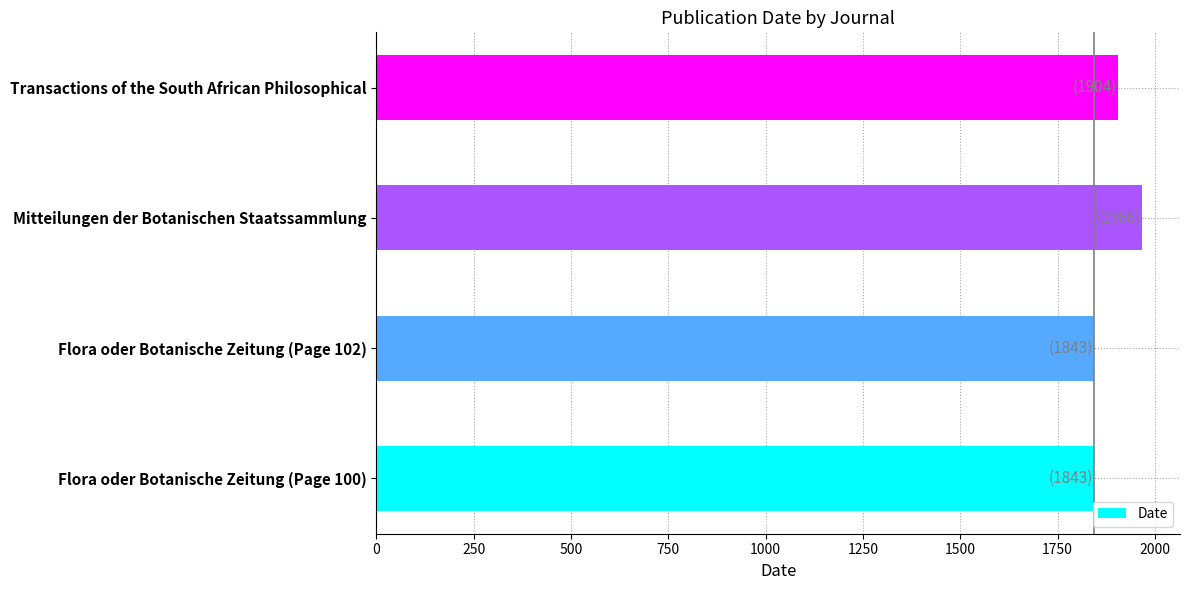

What is the sum of the values at Transactions of the South African Philosophical and Flora oder Botanische Zeitung (Page 100)?

3747